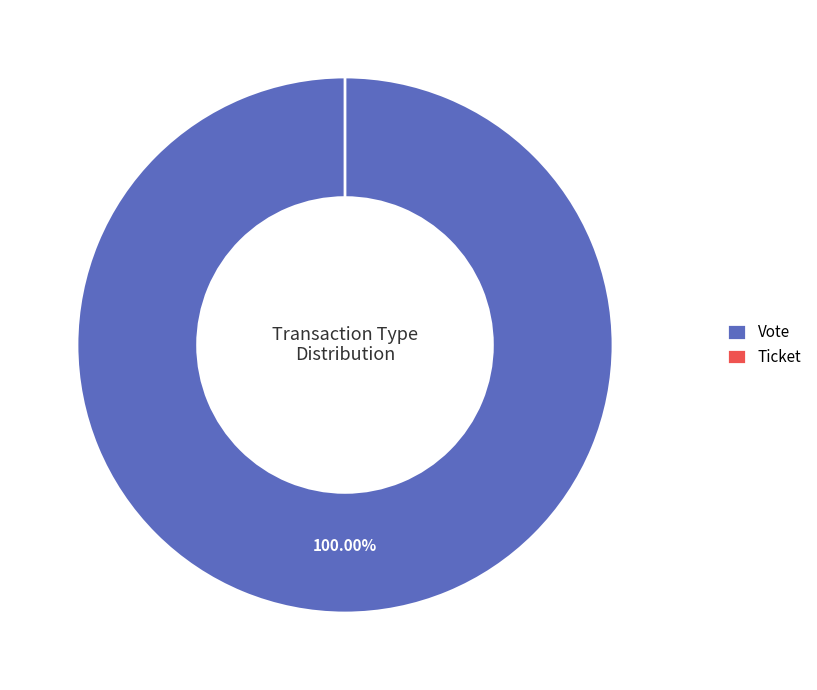

How many slices are in this pie chart?

2